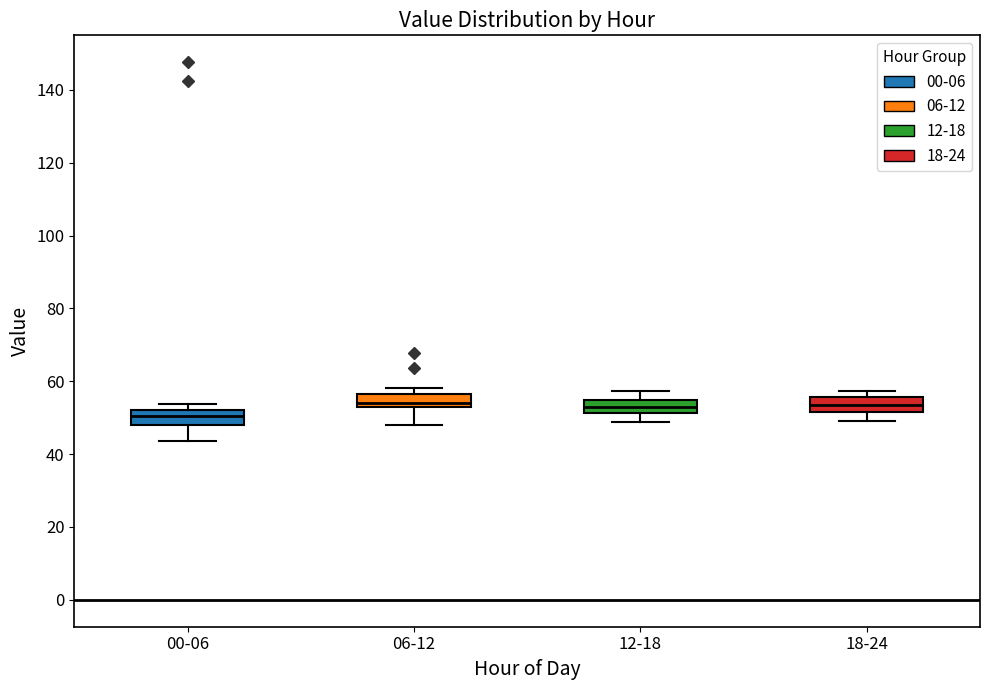

Reading left to right, read every box against the y-axis: the position of its median line, the range the box covers, and the ends of its whiskers. The values are not printed on the chart, so give them approximately, as read against the axis.

00-06: median 50, box 48 to 52, whiskers 44 to 54
06-12: median 54, box 52 to 56, whiskers 48 to 58
12-18: median 52 (inside the box), box 52 to 54, whiskers 48 to 58
18-24: median 54, box 52 to 56, whiskers 50 to 58